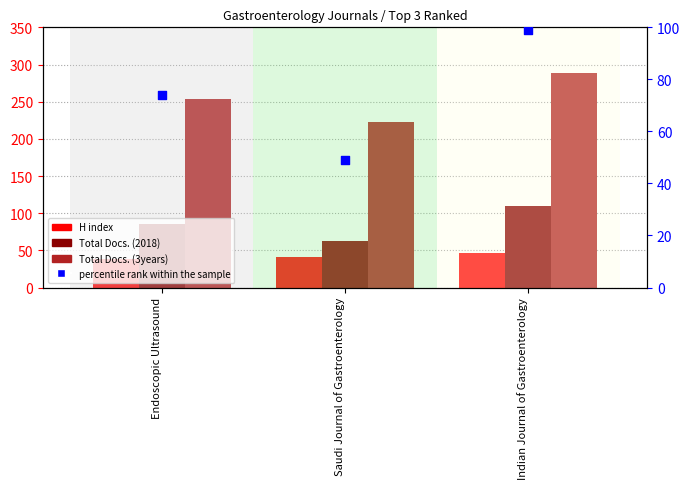

At which category is the sum across all series the highest?

Indian Journal of Gastroenterology